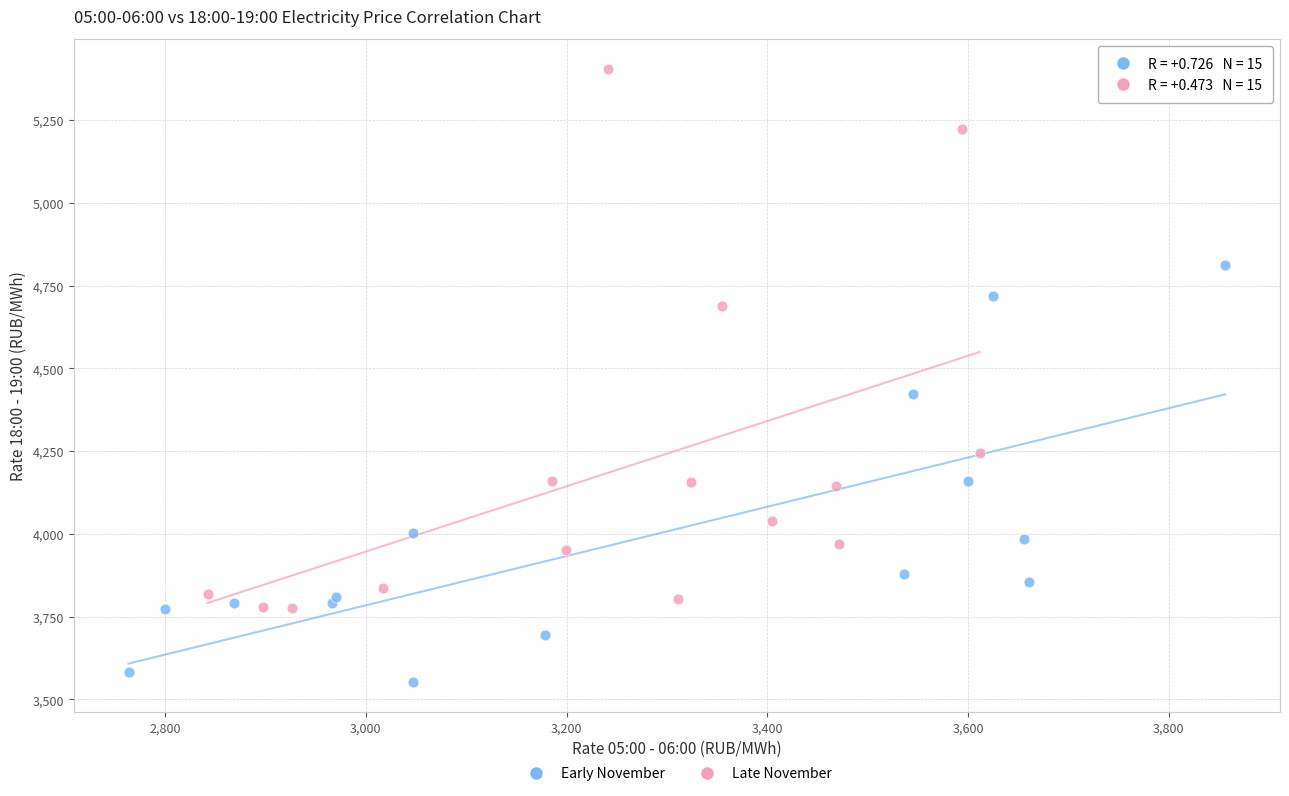

Which series reaches the maximum Y coordinate?

Late November